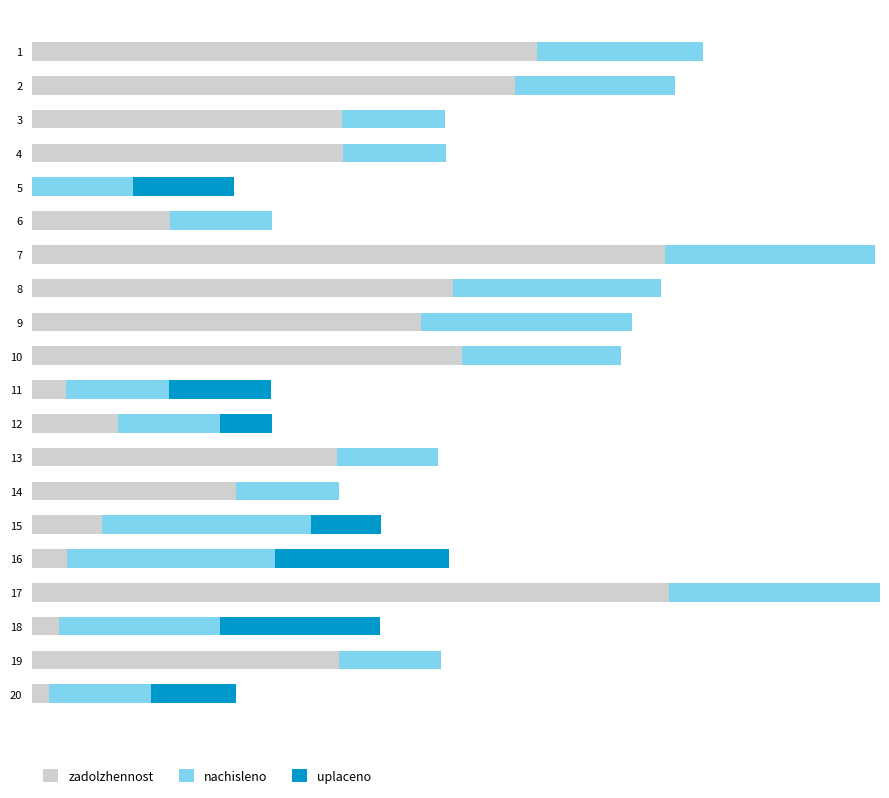

What is the value of the nachisleno bar at the 20th from the left?

976.3